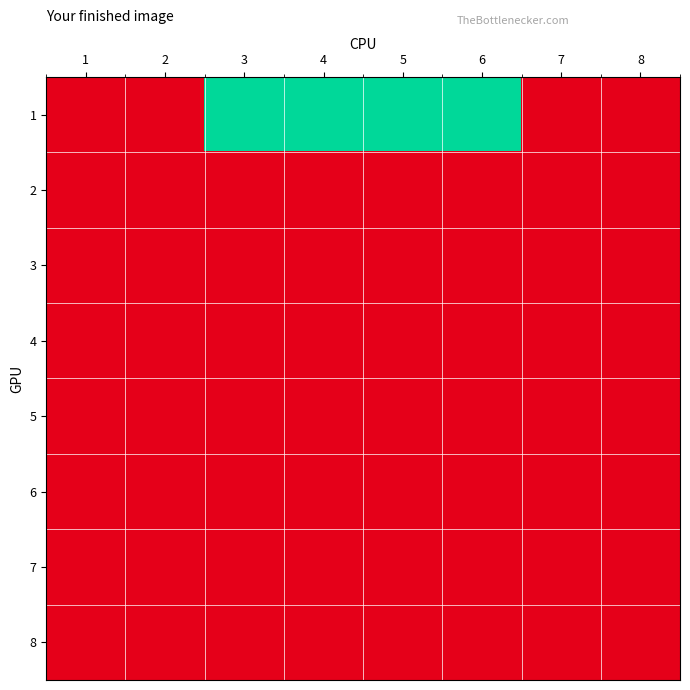

Which has a higher value, 3 or 6?

3